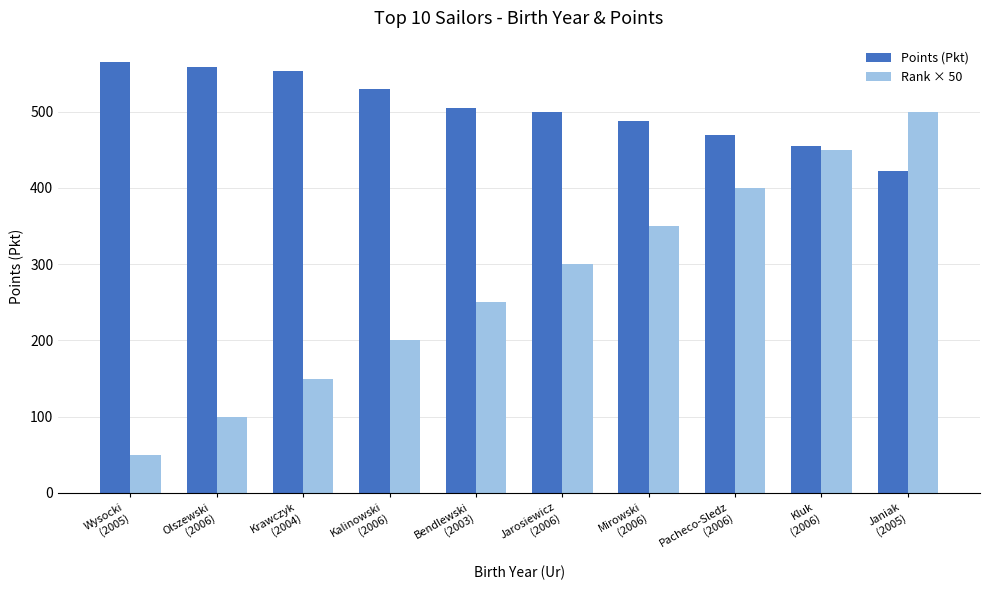

Which series changed the most between Bendlewski
(2003) and Pacheco-Sledz
(2006)?

Rank × 50